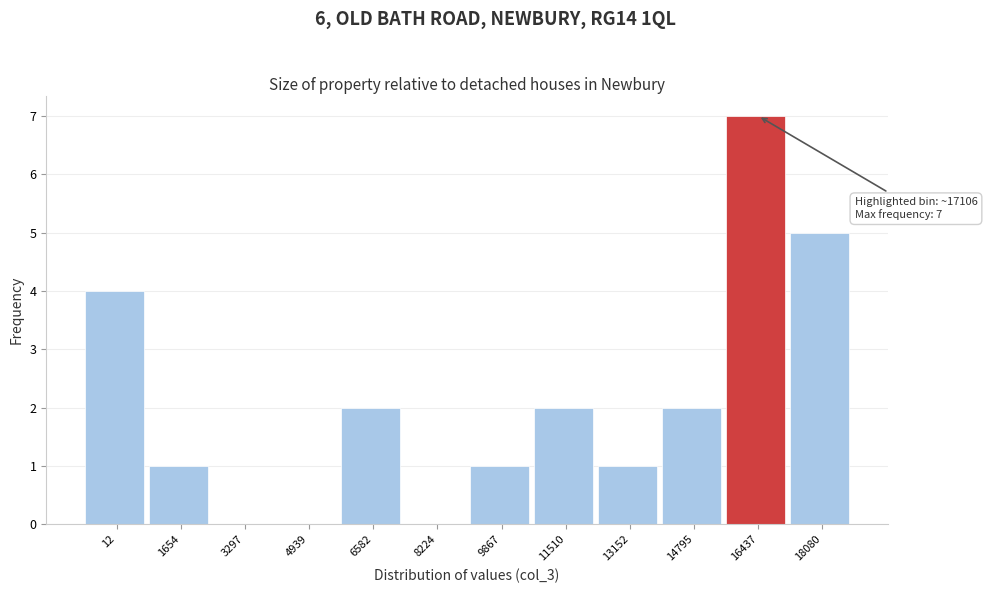

Reading right to left, transcribe all the data shown in this chart.

18080=5	16437=7	14795=2	13152=1	11510=2	9867=1	8224=0	6582=2	4939=0	3297=0	1654=1	12=4